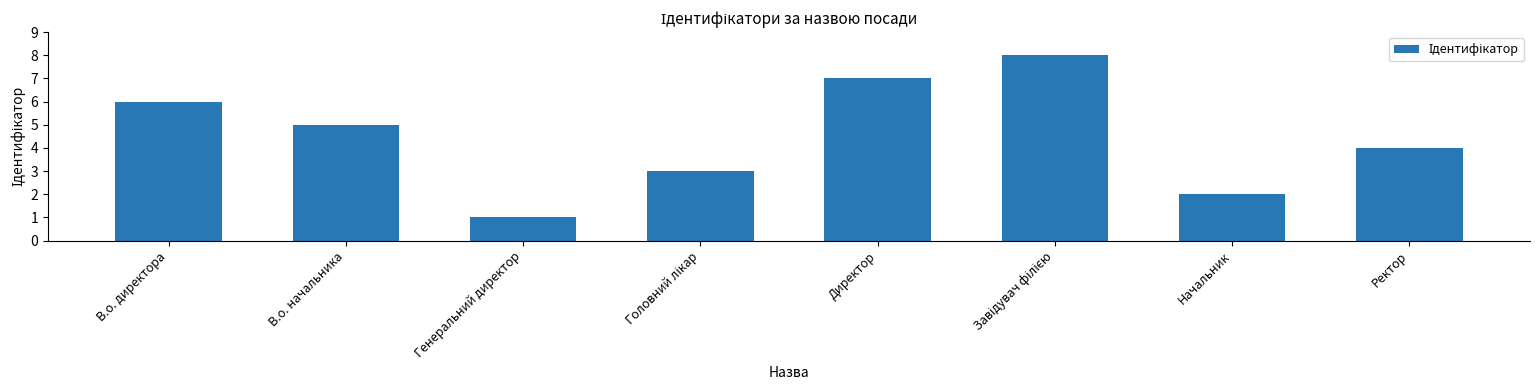

What position from the left is Начальник?

7